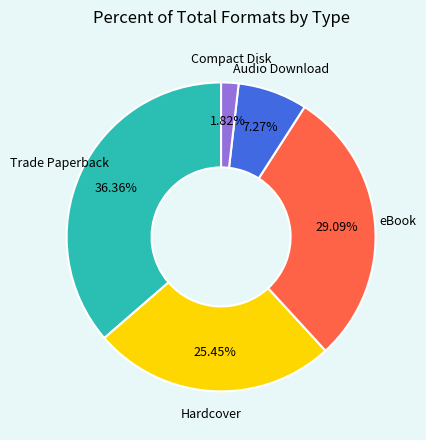

How many segments does this pie chart have?

5